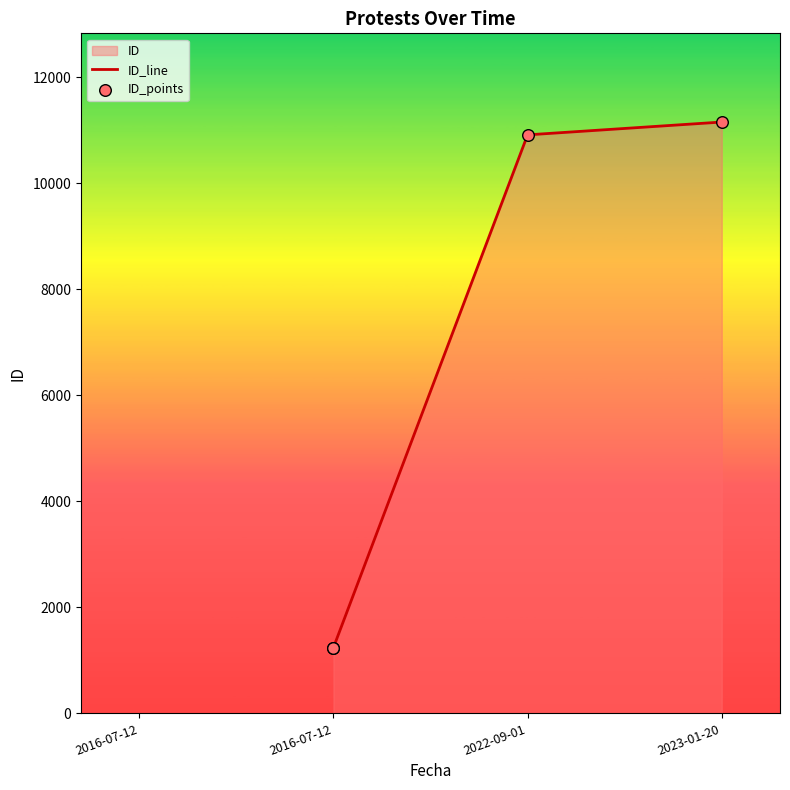

Is the value of ID_line at 2016-07-12 greater than the value of ID_points at 2023-01-20?

No